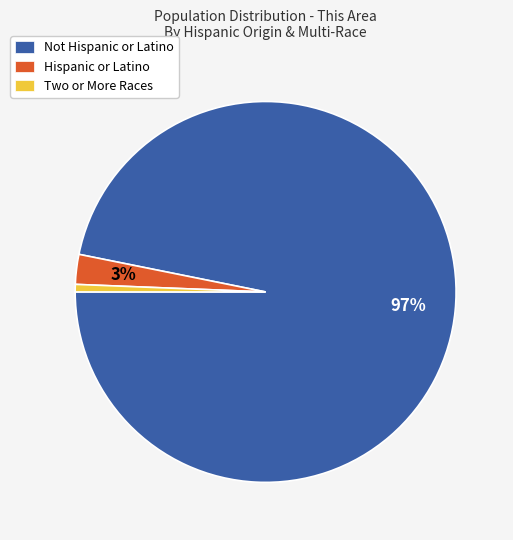

Which category has the smallest portion of the pie?

Two or More Races